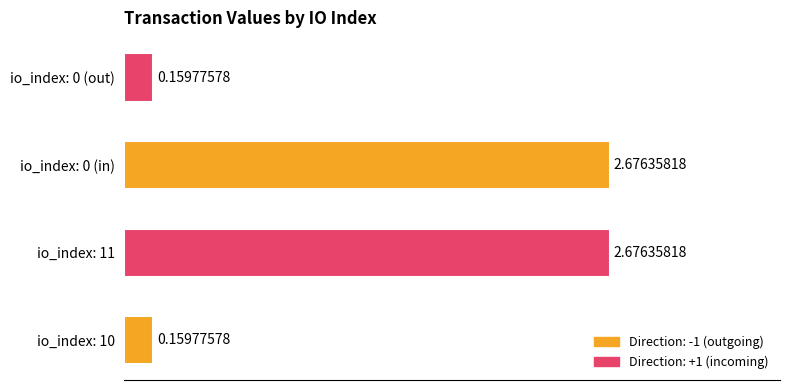

What is the ratio of the value at io_index: 11 to the value at io_index: 0 (in)?

1.0